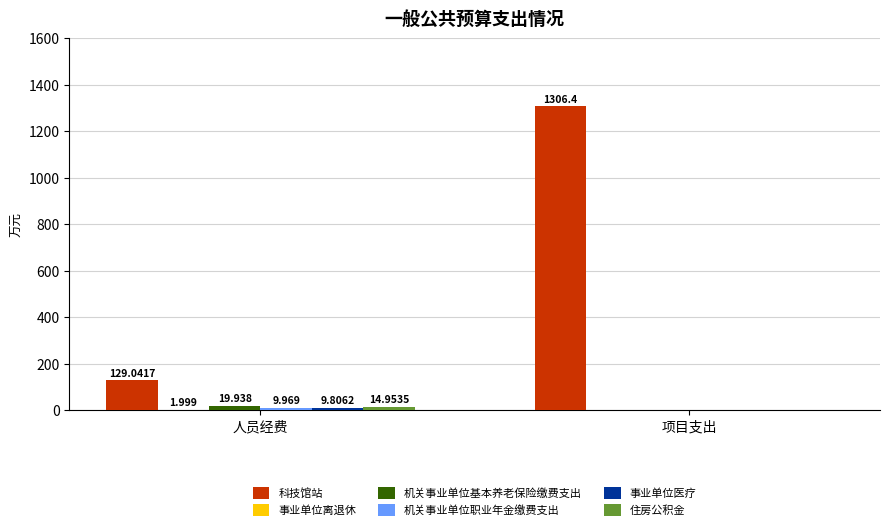

Which label corresponds to the largest value in the chart?

项目支出